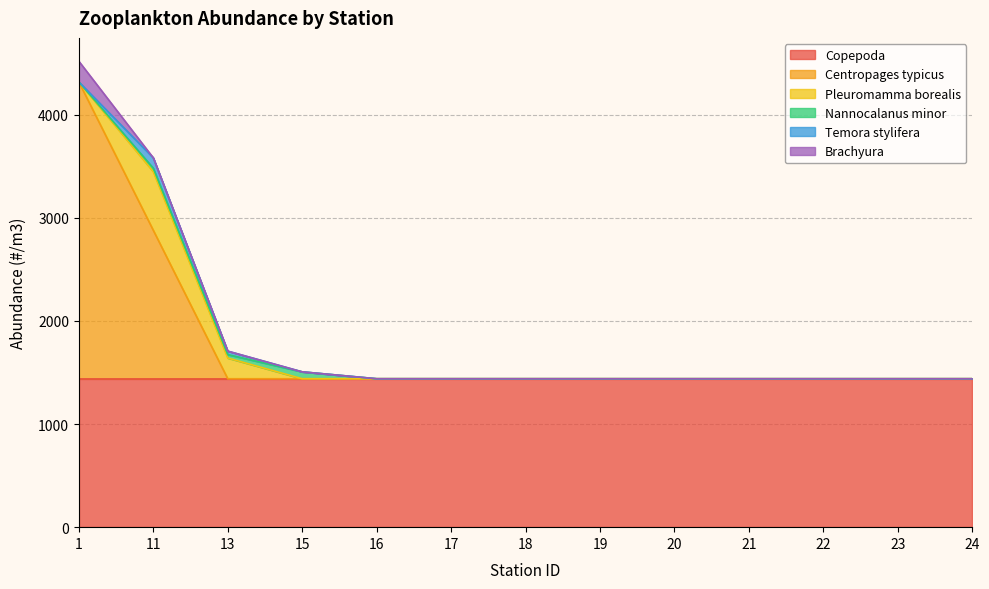

Which series has the widest spread of values?

Centropages typicus